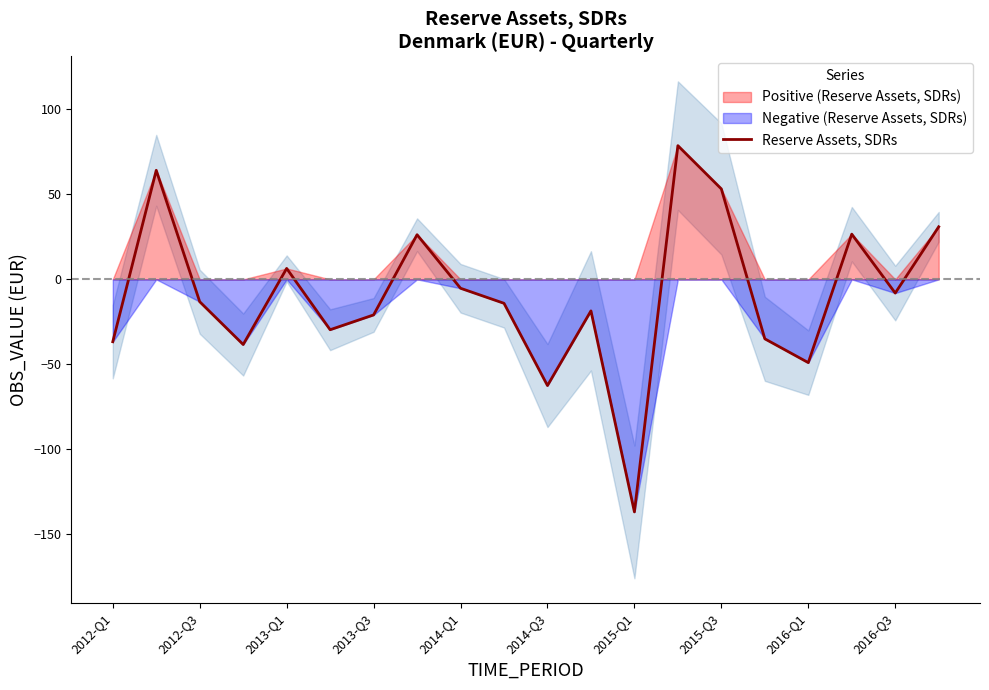

How many lines are shown in the chart?

1